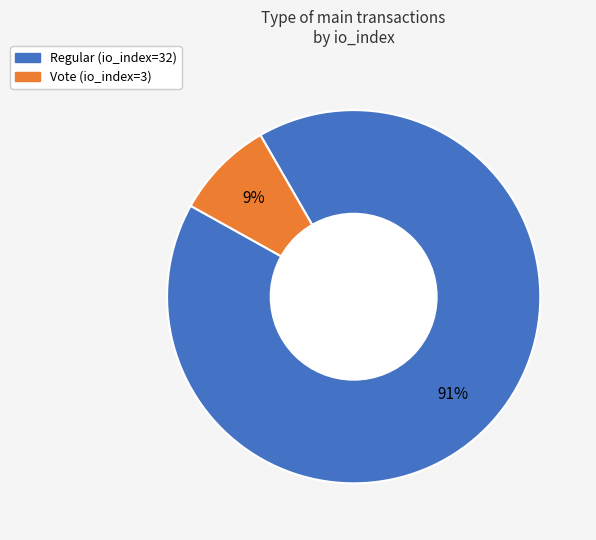

Does Regular (io_index=32) account for over 50% of the chart?

Yes